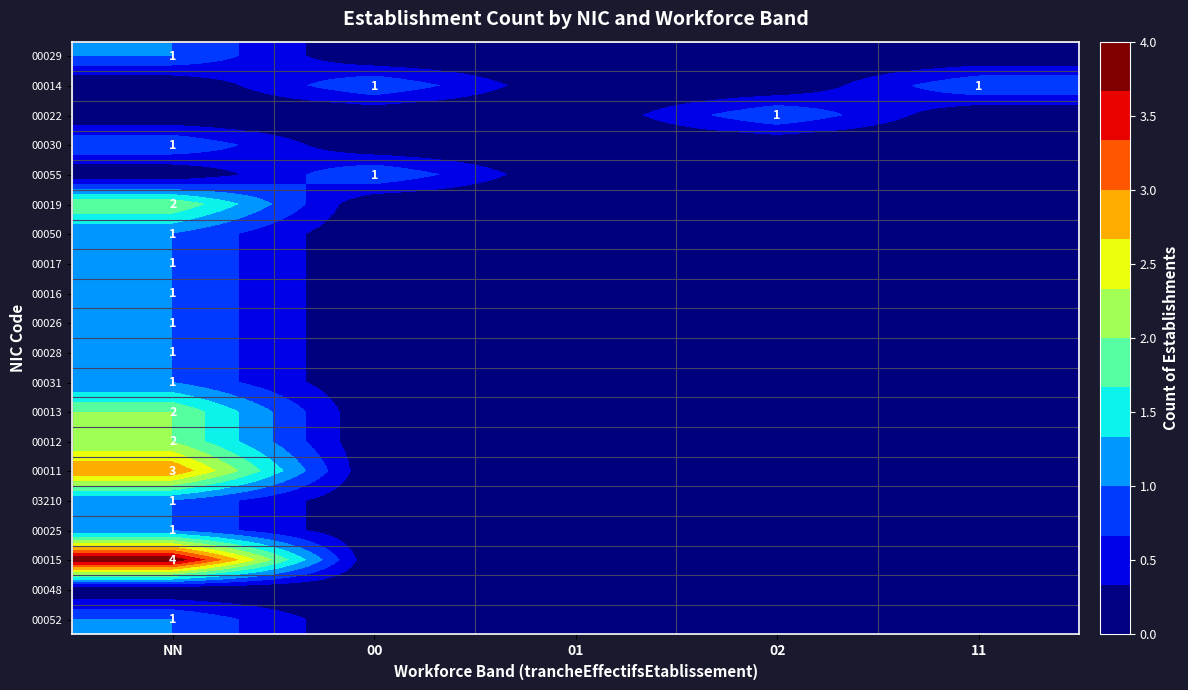

At how many categories does at least one series exceed 1?

1